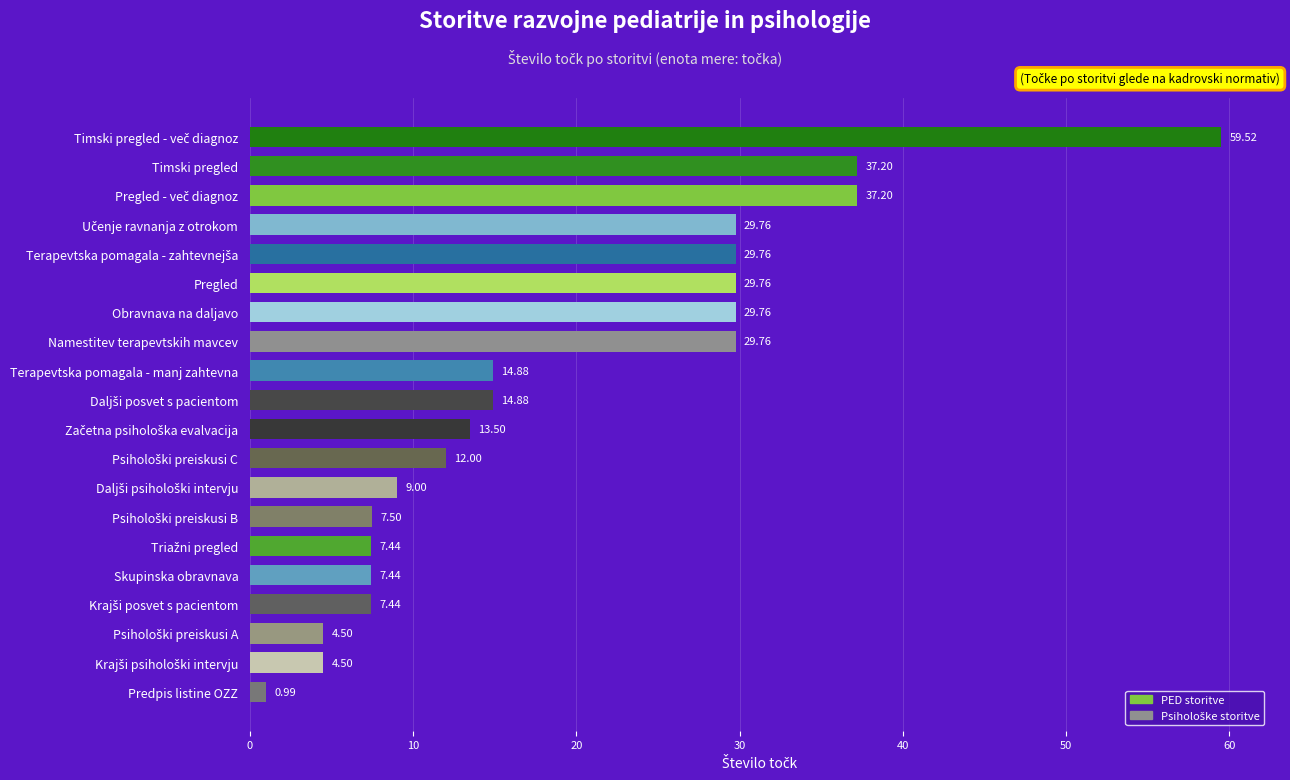

Are the bars grouped side by side (vs. stacked)?

No